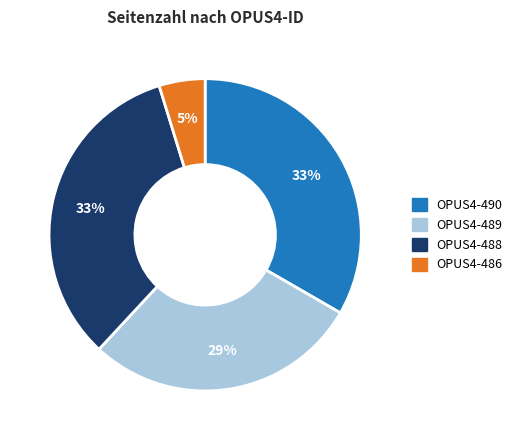

Is there a majority slice in this chart?

No